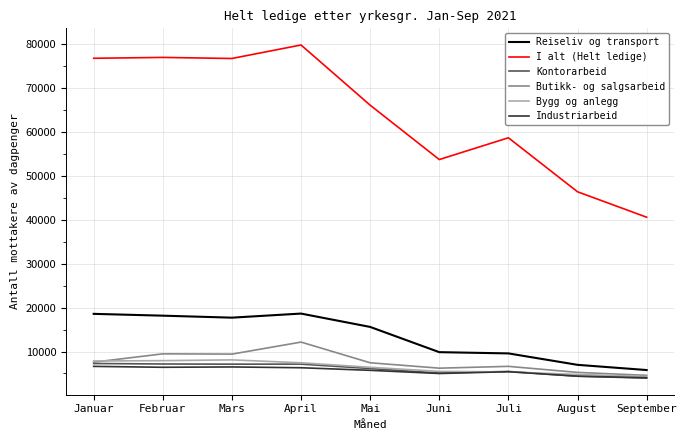

What is the lowest value of the Reiseliv og transport series?

5778